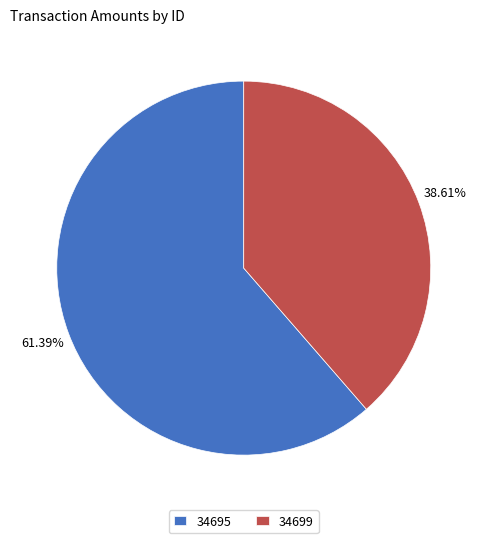

Which slice represents more than half of the pie?

34695